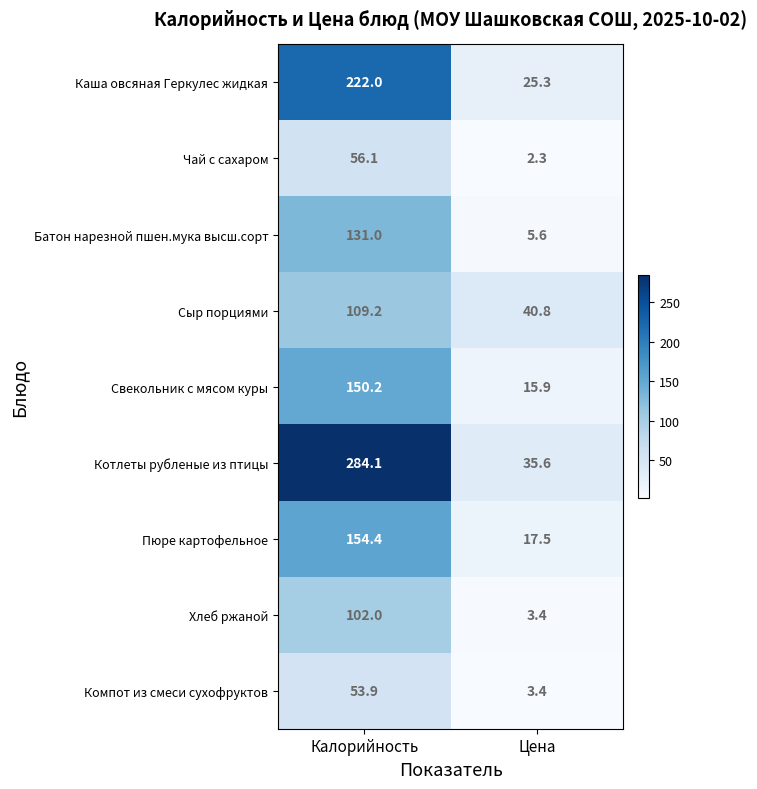

True or false: Хлеб ржаной has a value of 5.6 at Цена.

False